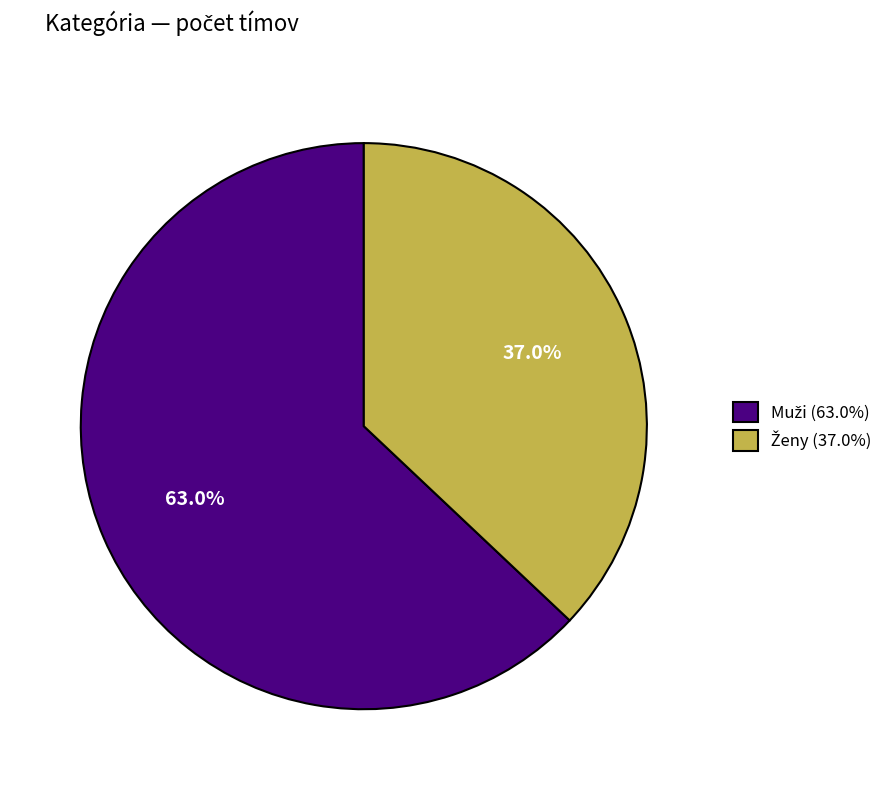

Is there a majority slice in this chart?

Yes